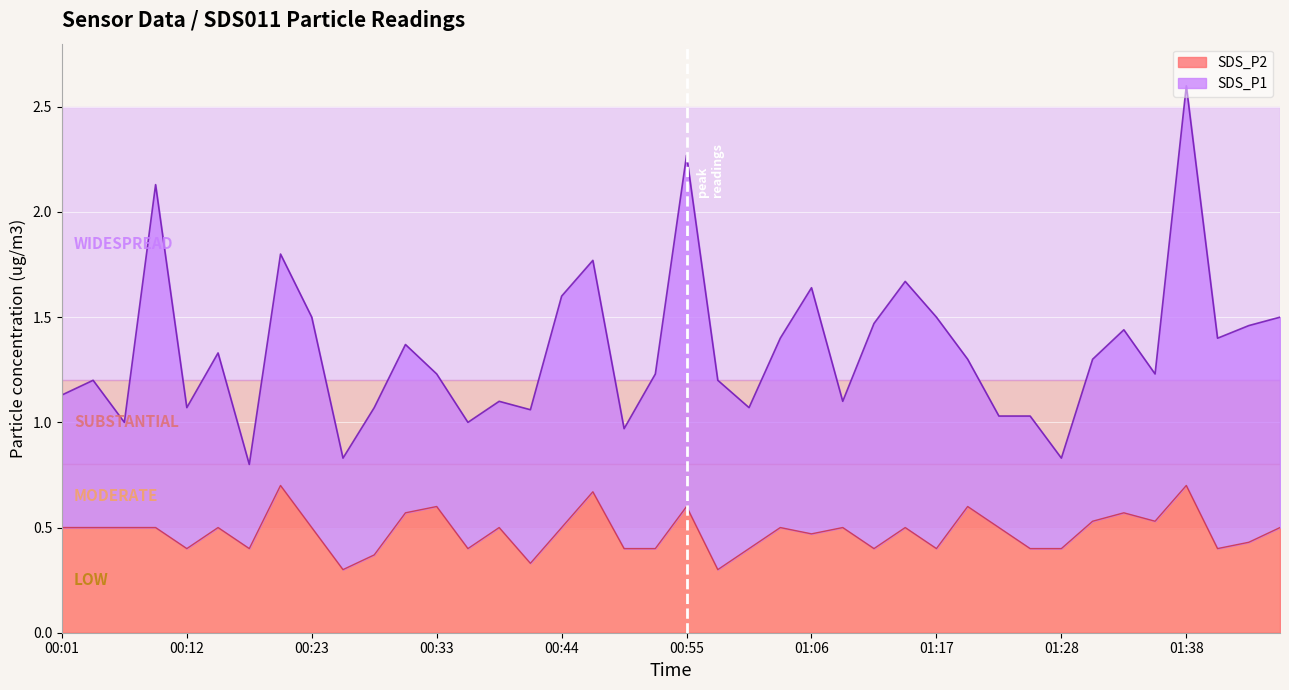

Which label corresponds to the smallest value in the chart?

00:26